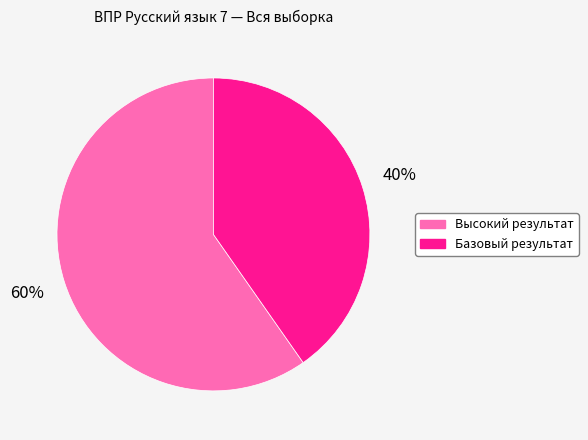

To the nearest percent, what is the average slice percentage?

50%